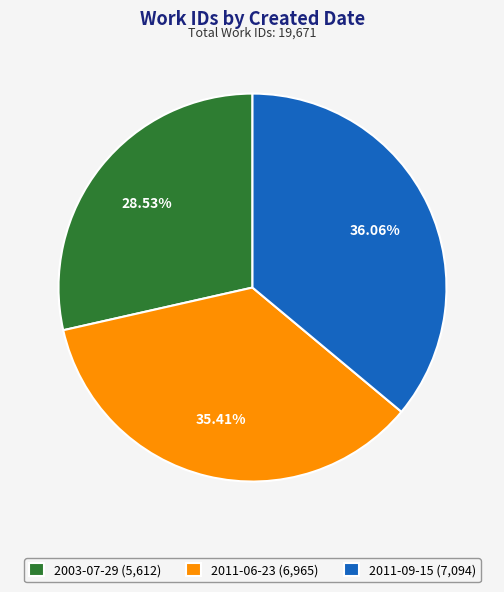

What is the smallest slice in the pie chart?

2003-07-29